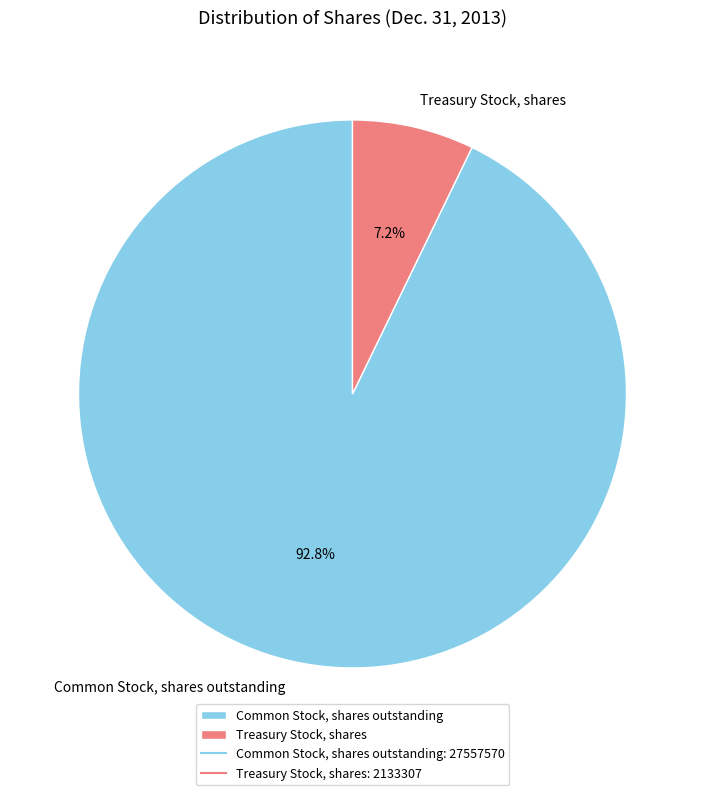

True or false: Common Stock, shares outstanding accounts for 93% of the total.

True